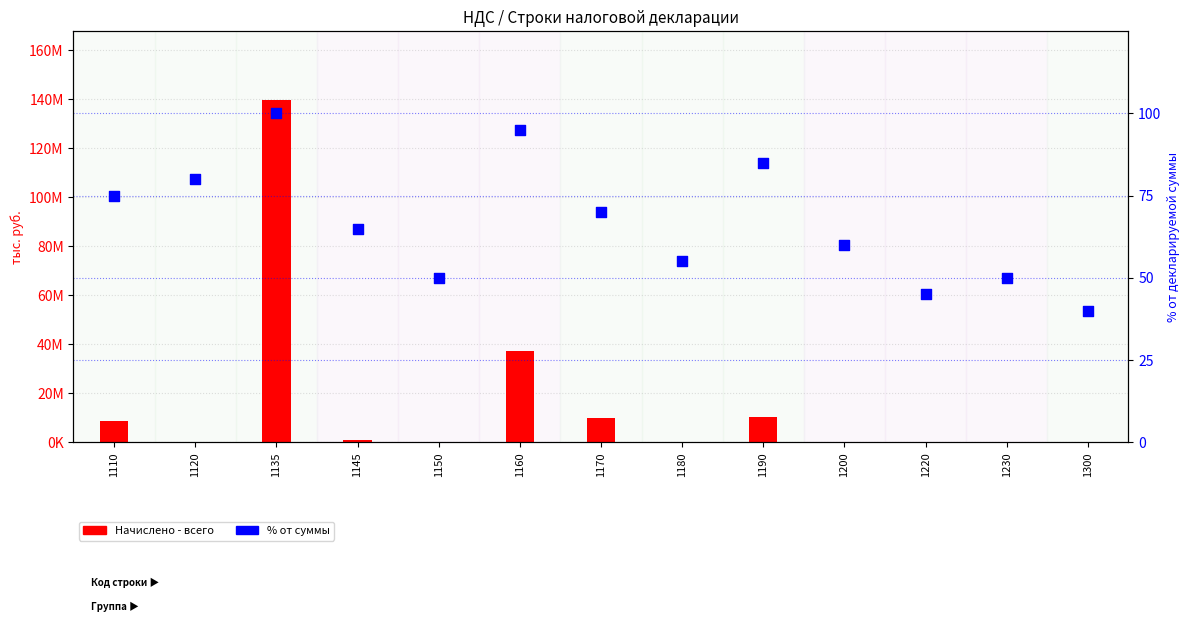

What is the total value across all series at 1160?

37234222